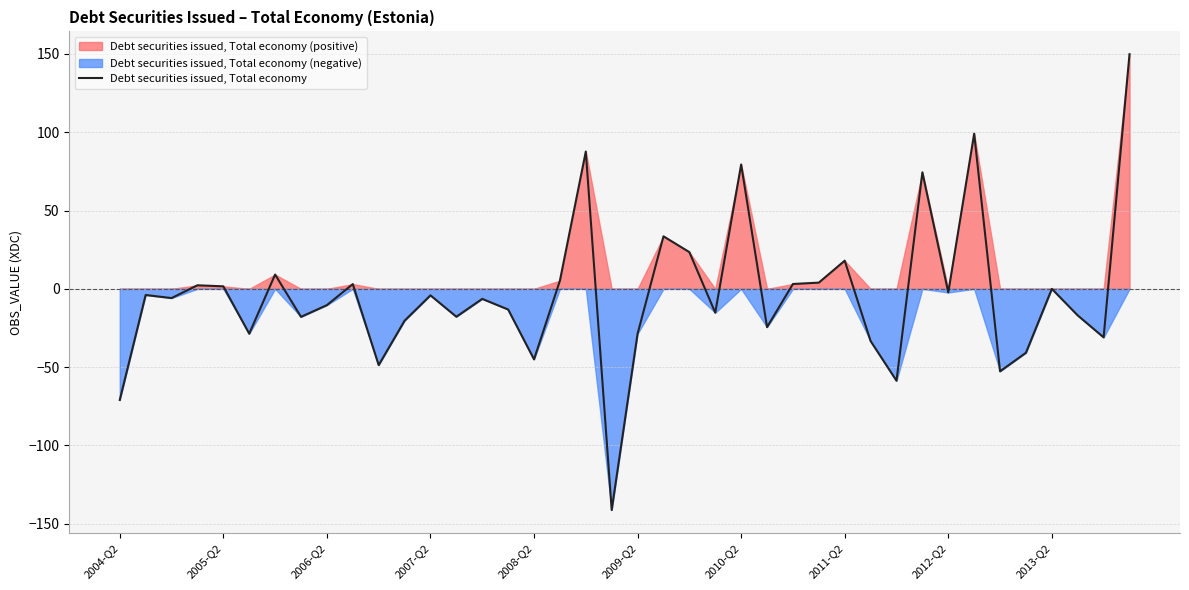

What is the approximate value at 39?

149.9